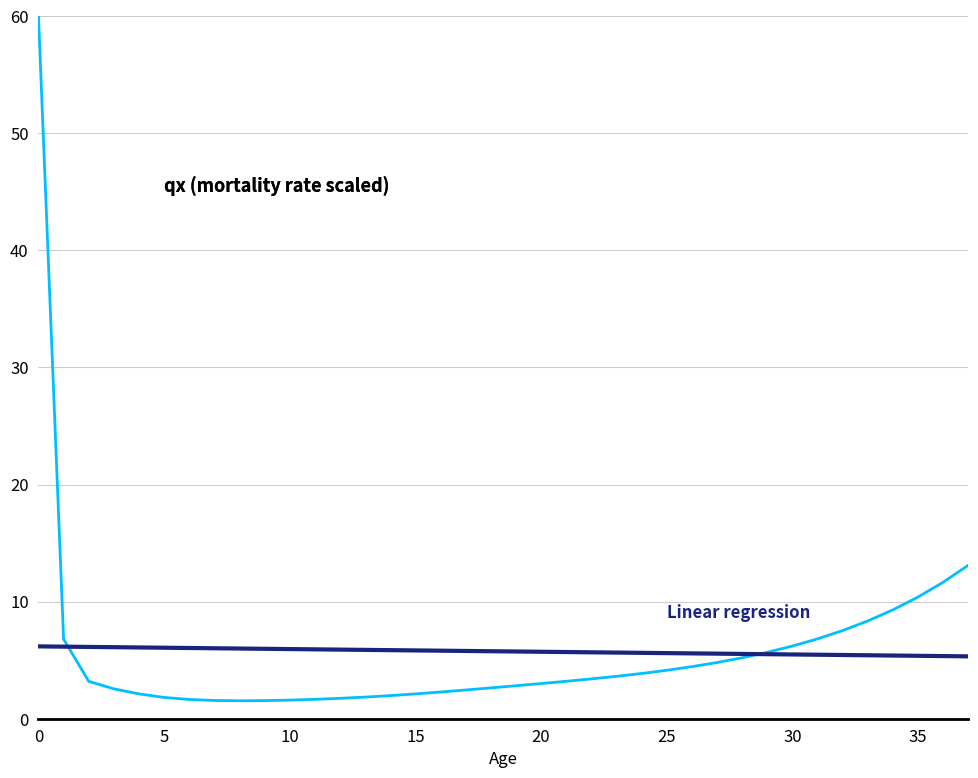

What is the greatest value displayed?

60.0